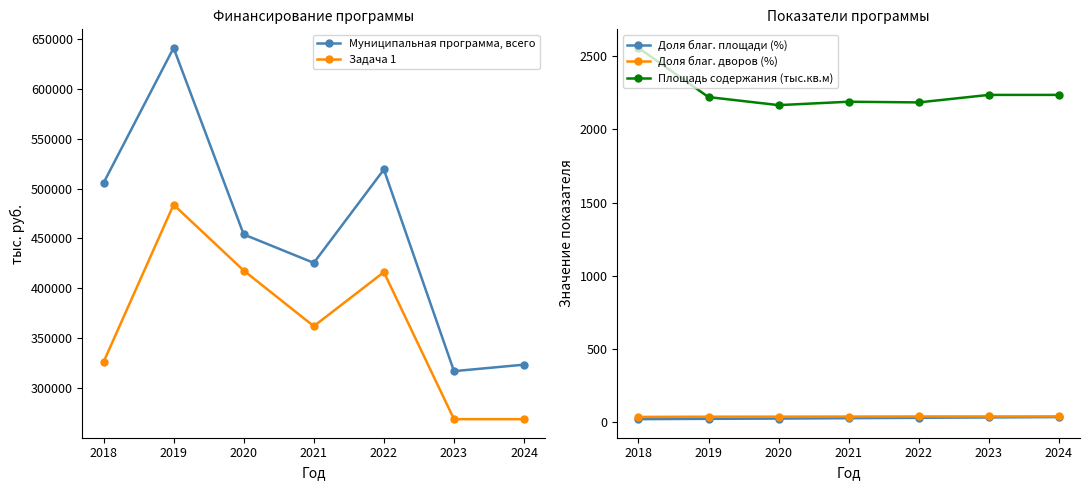

True or false: Площадь содержания (тыс.кв.м) and Доля благ. дворов (%) intersect in this chart.

False